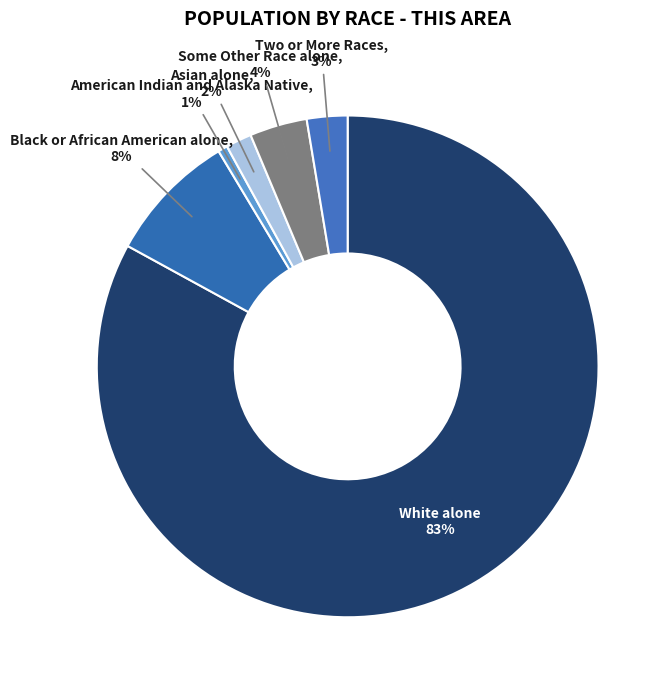

The Two or More Races slice represents 14% of the pie. True or false?

False